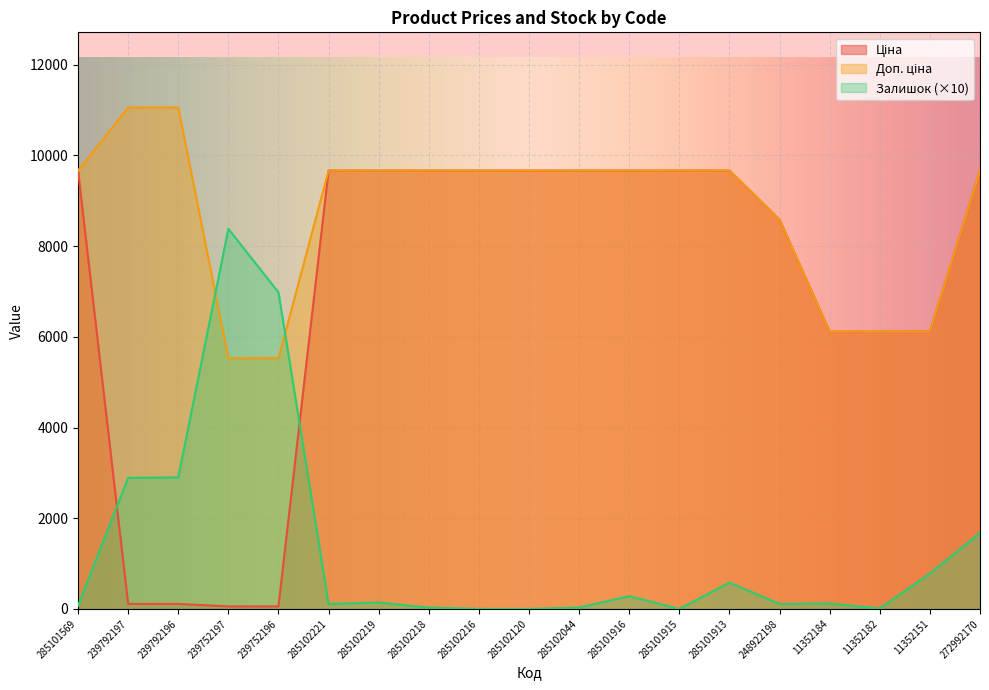

What is the label of the 13th point from the left?

285101915